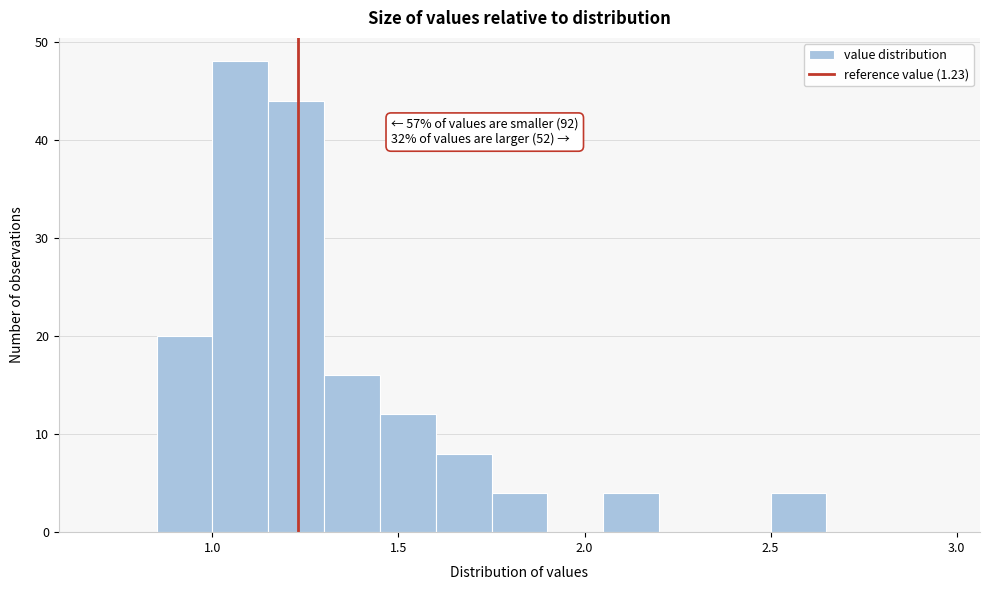

Around what value on the x-axis is the tallest bar? Give the approximate position of its centre, as read against the axis.

1.10